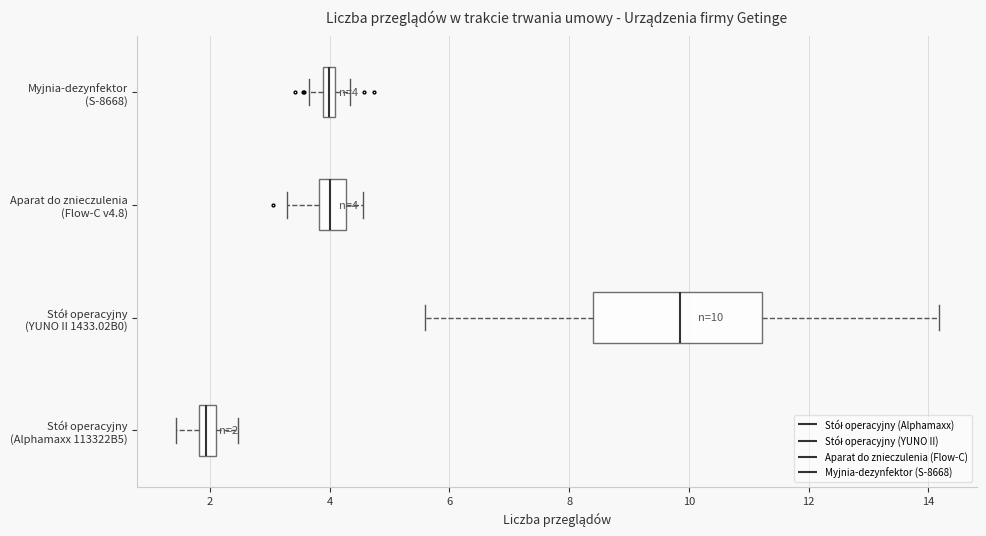

Which box's median line is the furthest to the right?

Stół operacyjny (YUNO II 1433.02B0)